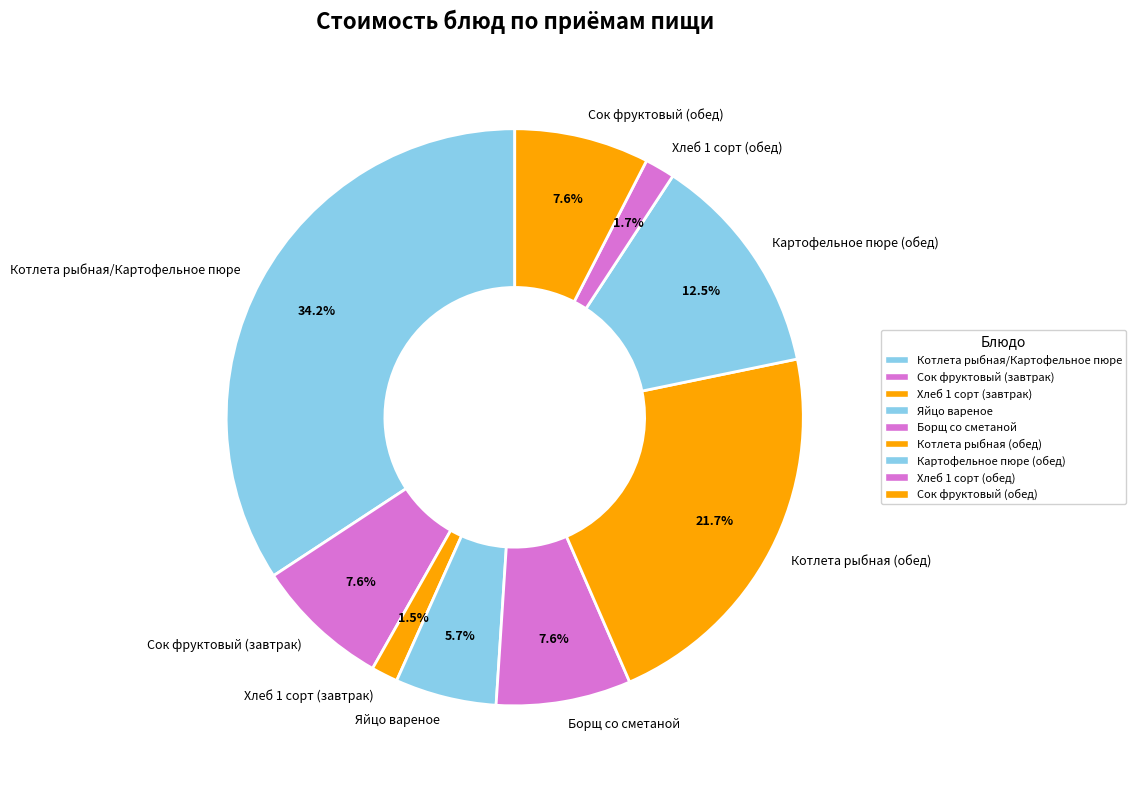

How many slices are in this pie chart?

9